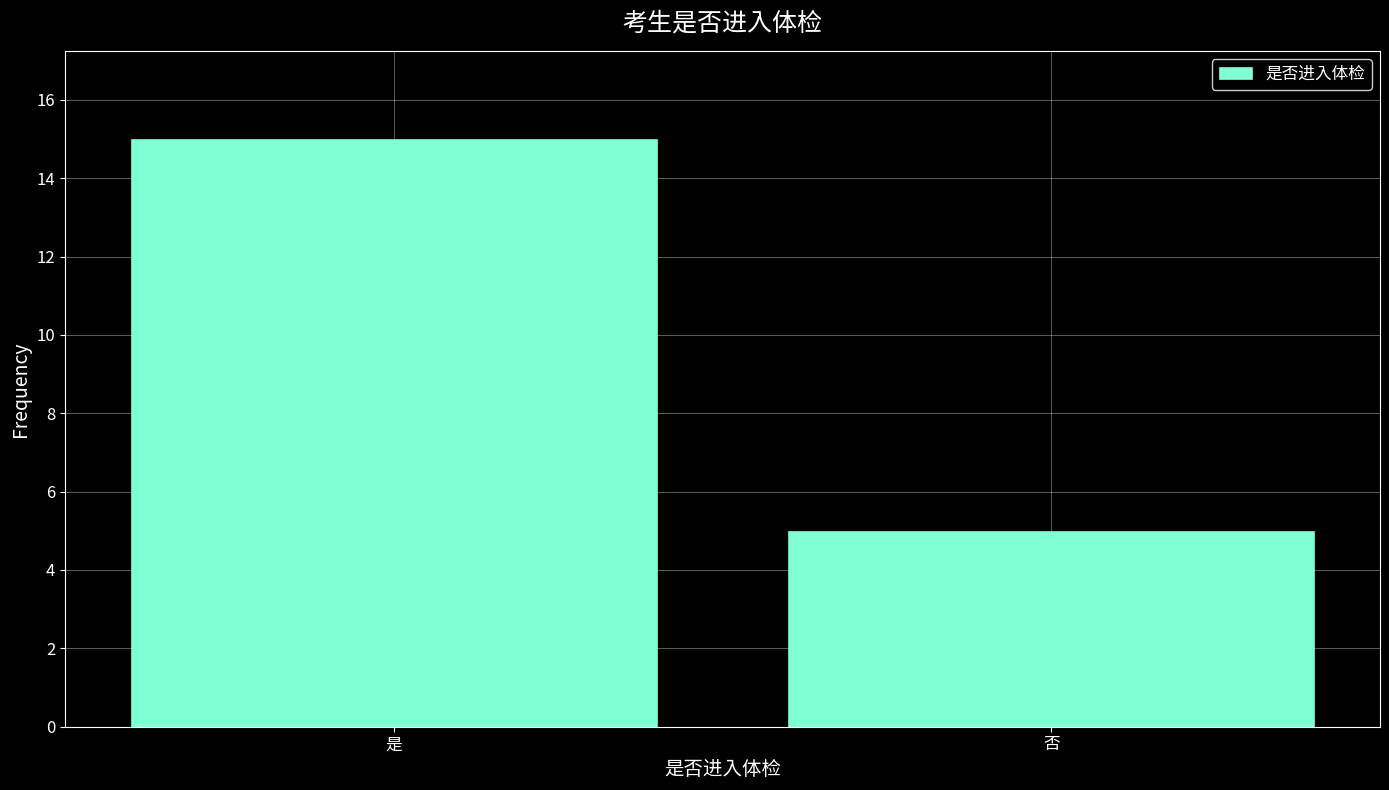

Reading left to right, transcribe all the data shown in this chart.

15	5